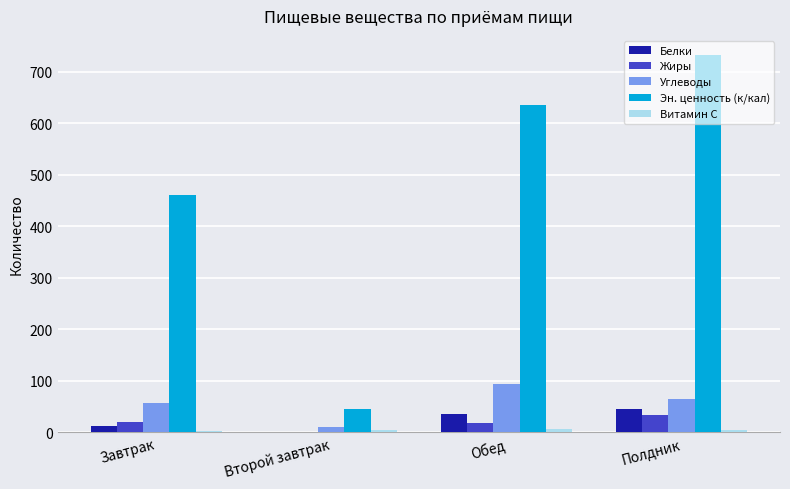

How many series are shown in this chart?

5